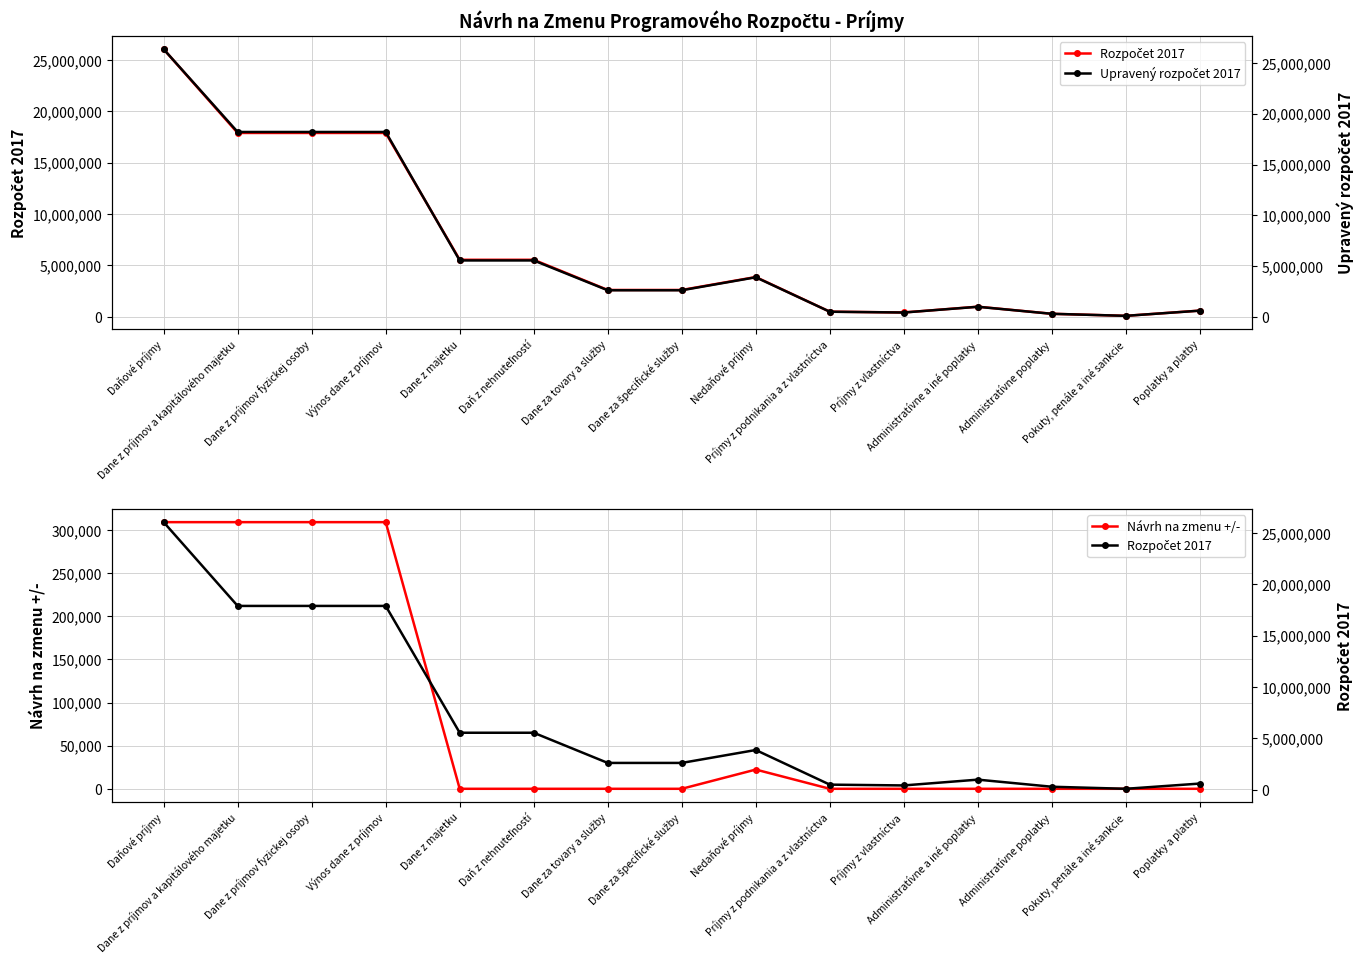

In Návrh na zmenu +/-, how many points are higher than both neighbors (excluding endpoints)?

1